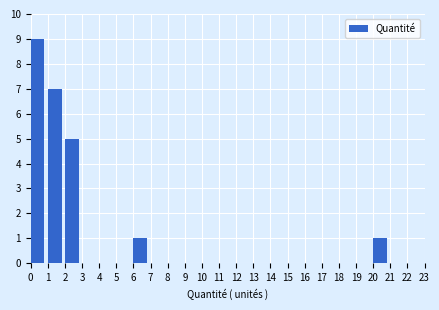

Over which range of the x-axis is the bar tallest?

0 to 1